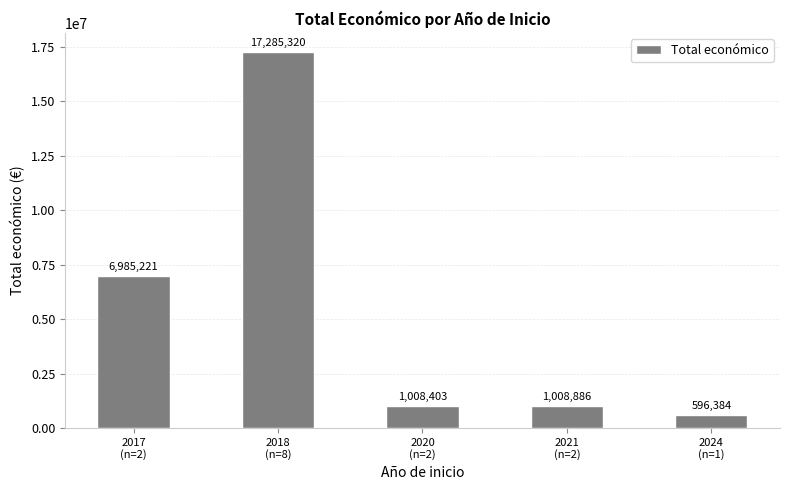

What is the difference between the values at 2018
(n=8) and 2017
(n=2)?

10300099